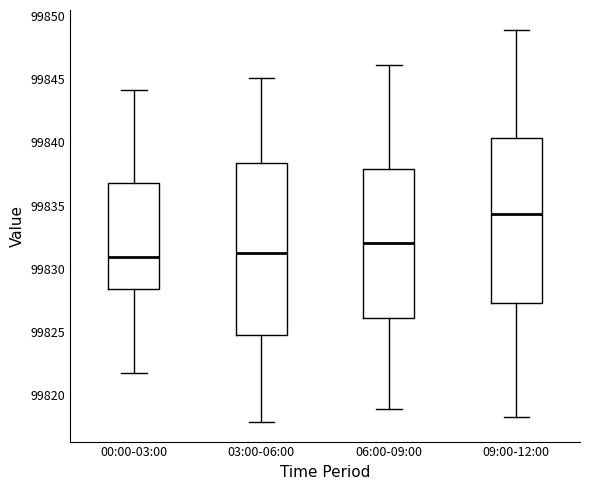

Which box is the tallest, from its lower edge to its upper edge?

03:00-06:00